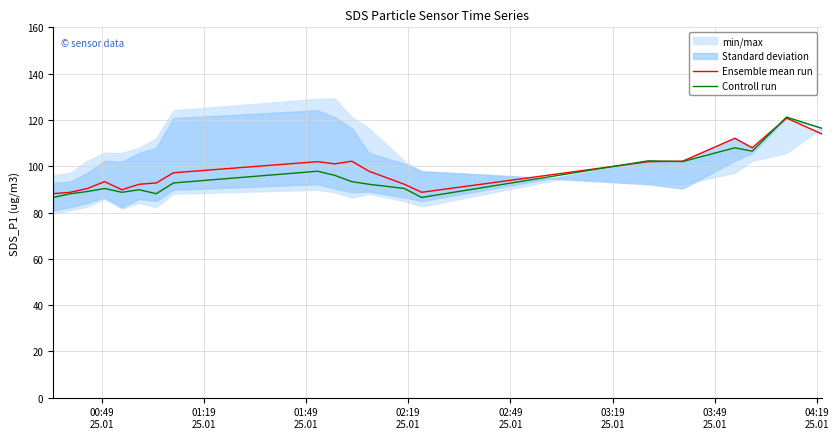

What is the sum of all Ensemble mean run values?

1975.4